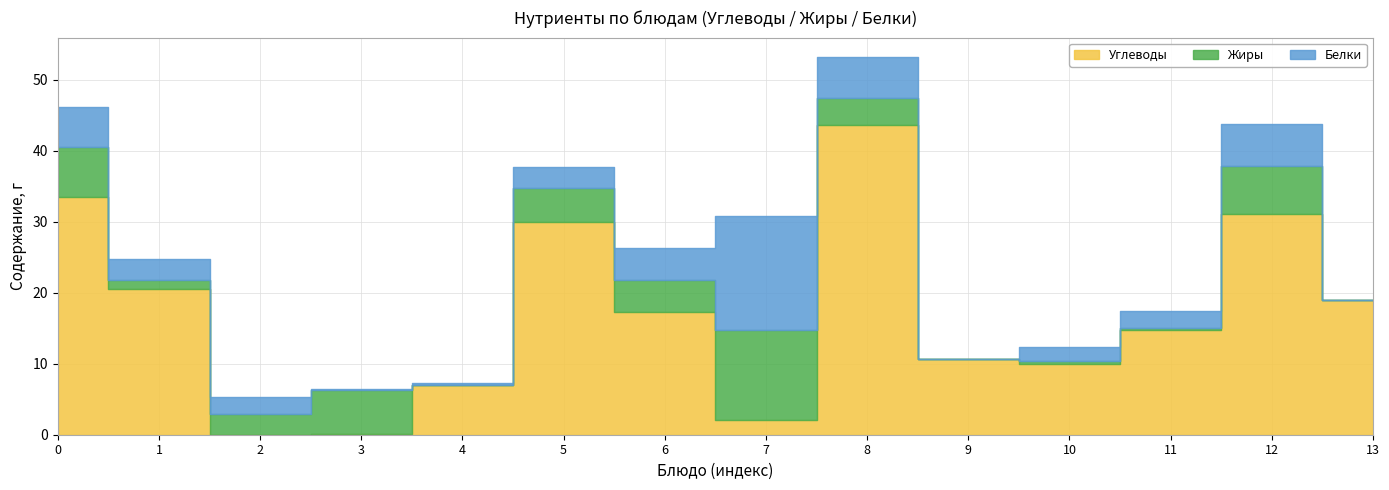

True or false: Жиры and Углеводы cross at least once.

True